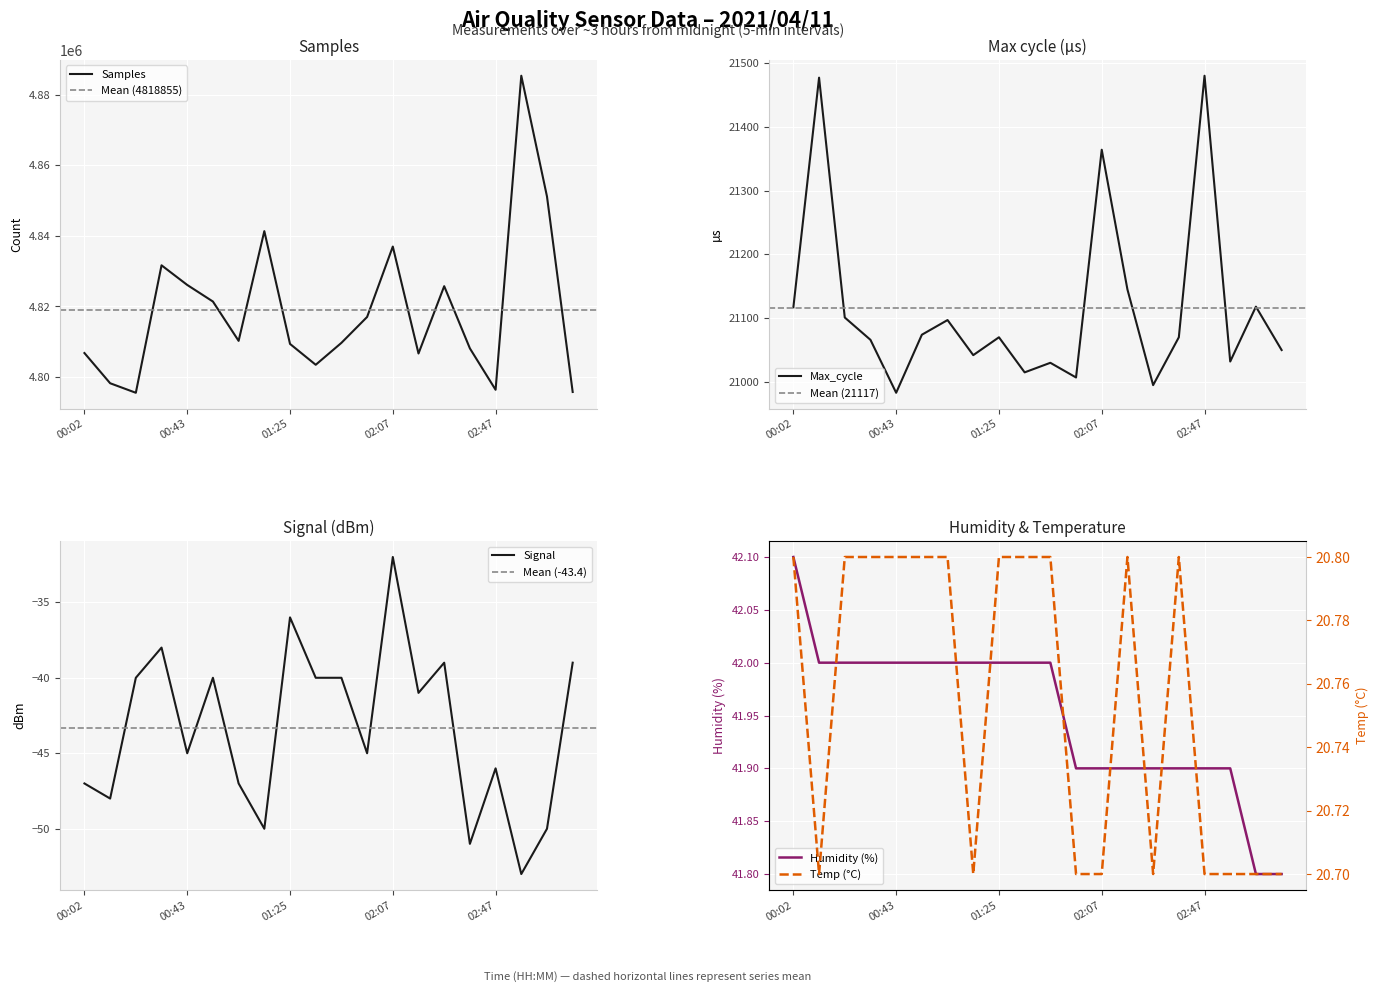

What is the difference between the second highest and second lowest values in the Samples series?

55377